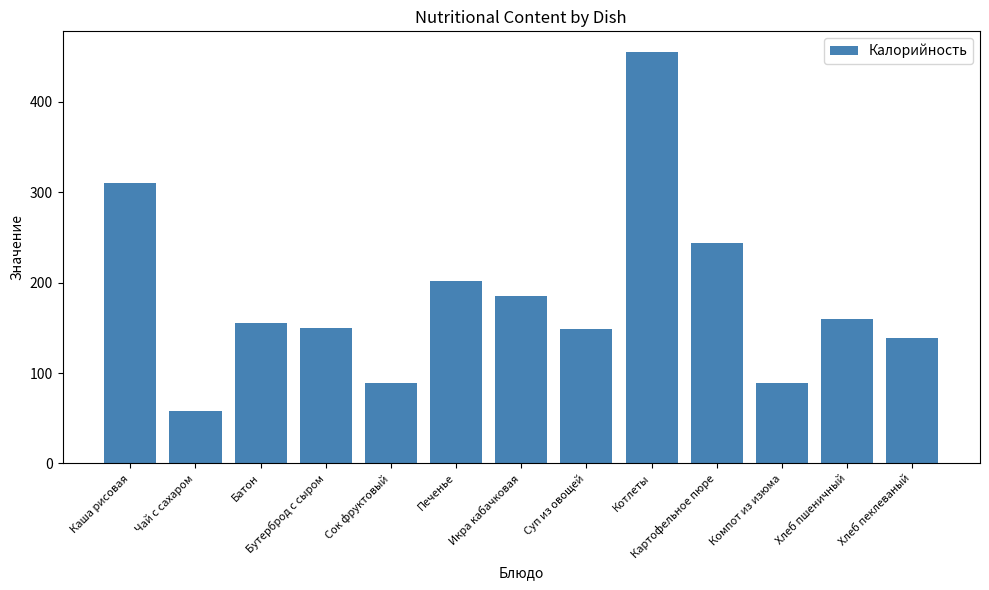

What value does the data have at Бутерброд с сыром?

149.9